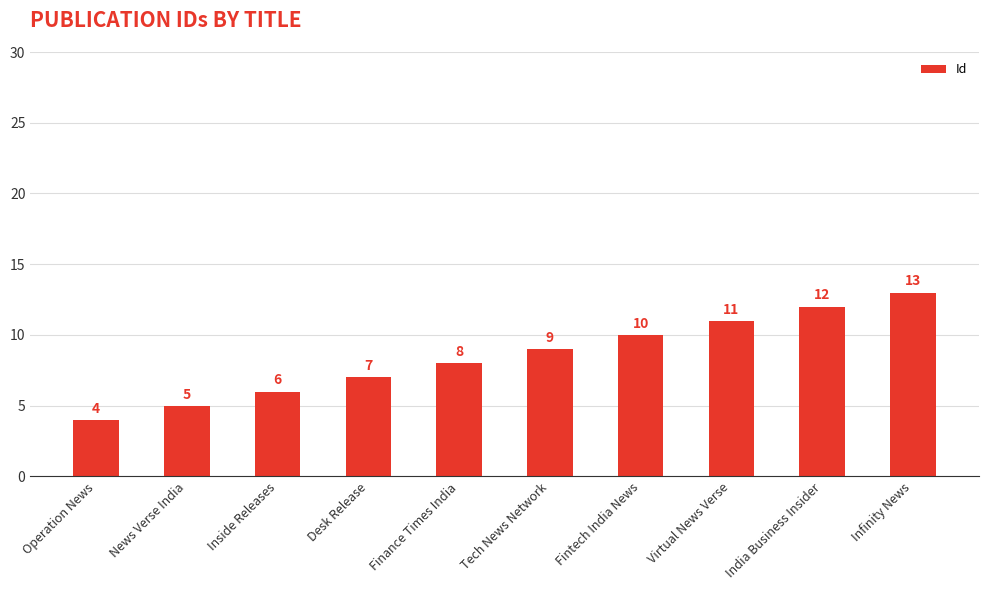

What is the approximate value at Finance Times India?

8